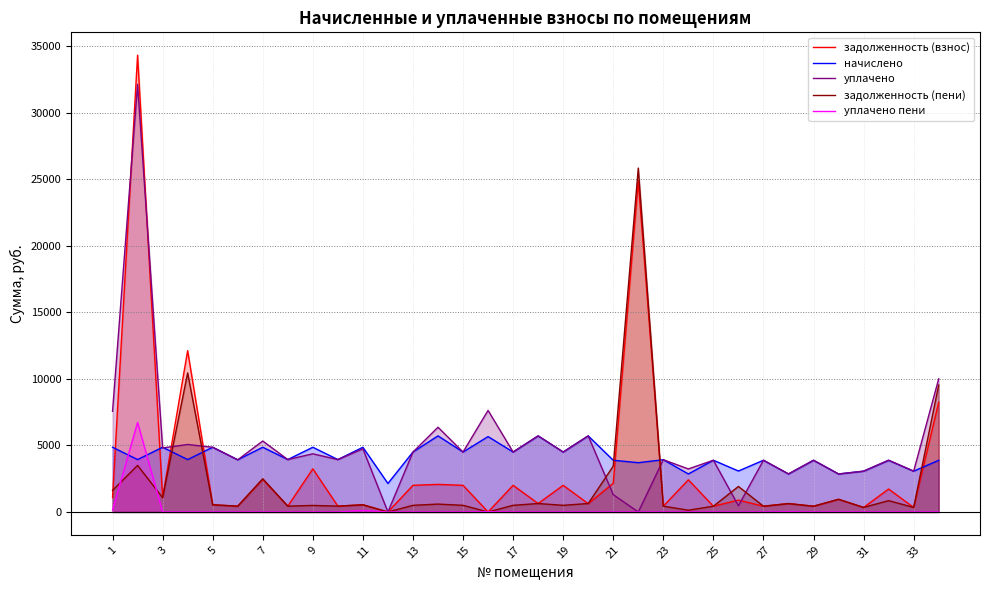

The value of уплачено пени at 33 is -2020.2. True or false?

False